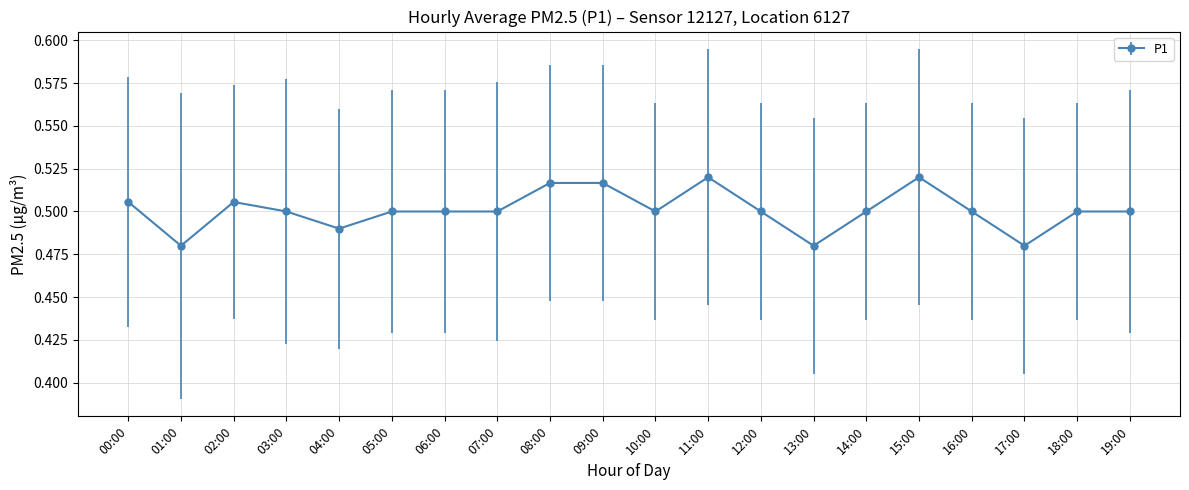

What is the label of the 19th point from the left?

18:00